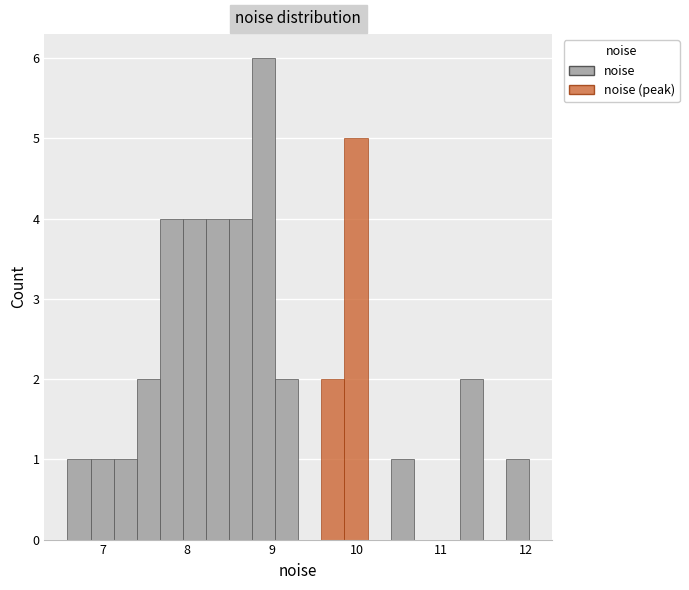

Read against the x-axis, roughly where is the centre of the tallest bar?

8.9